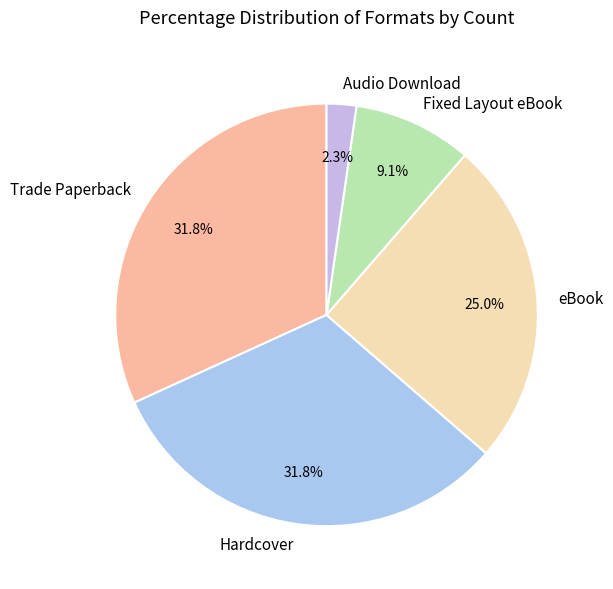

What is the smallest slice in the pie chart?

Audio Download